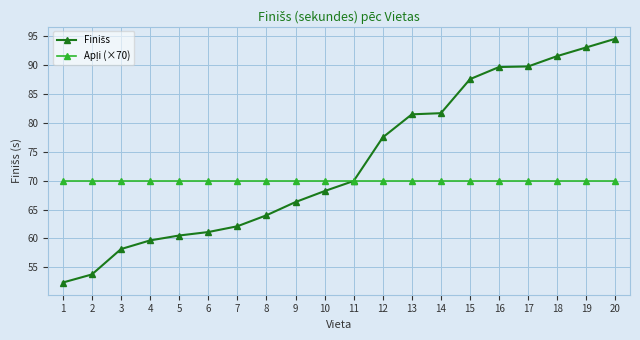

What is the difference between the highest and lowest values at 16?

19.7